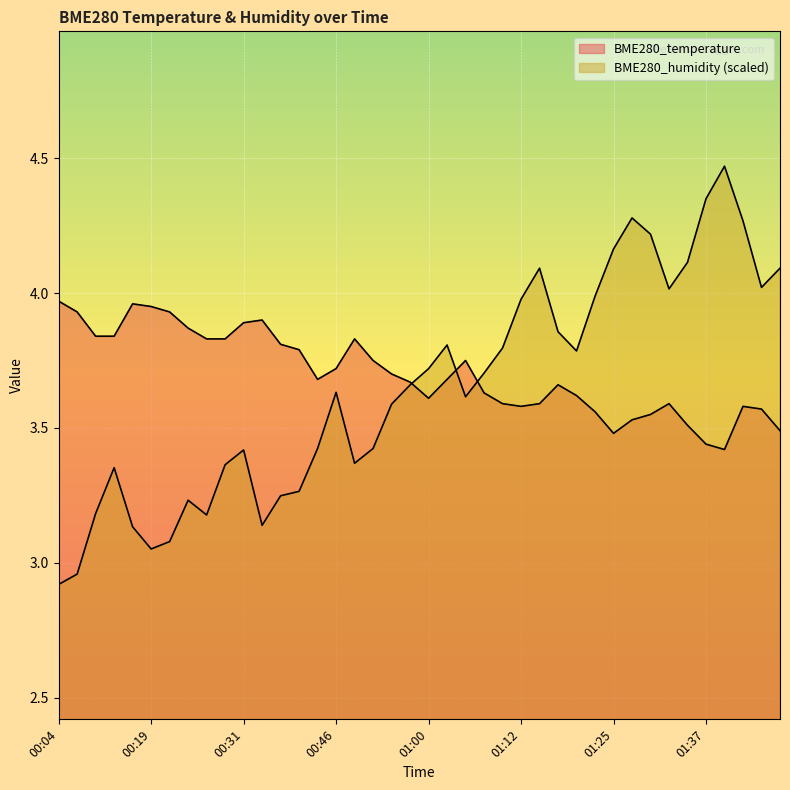

Between 01:22 and 01:45, which series saw the biggest shift?

BME280_humidity